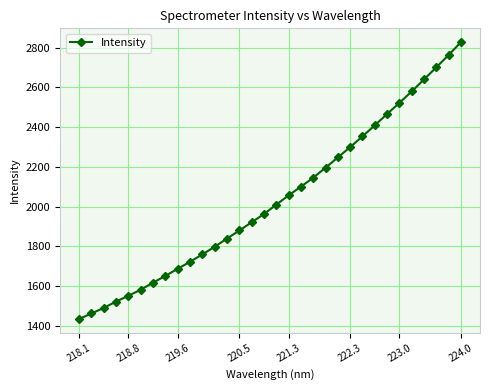

What is the maximum value shown in the chart?

2827.1